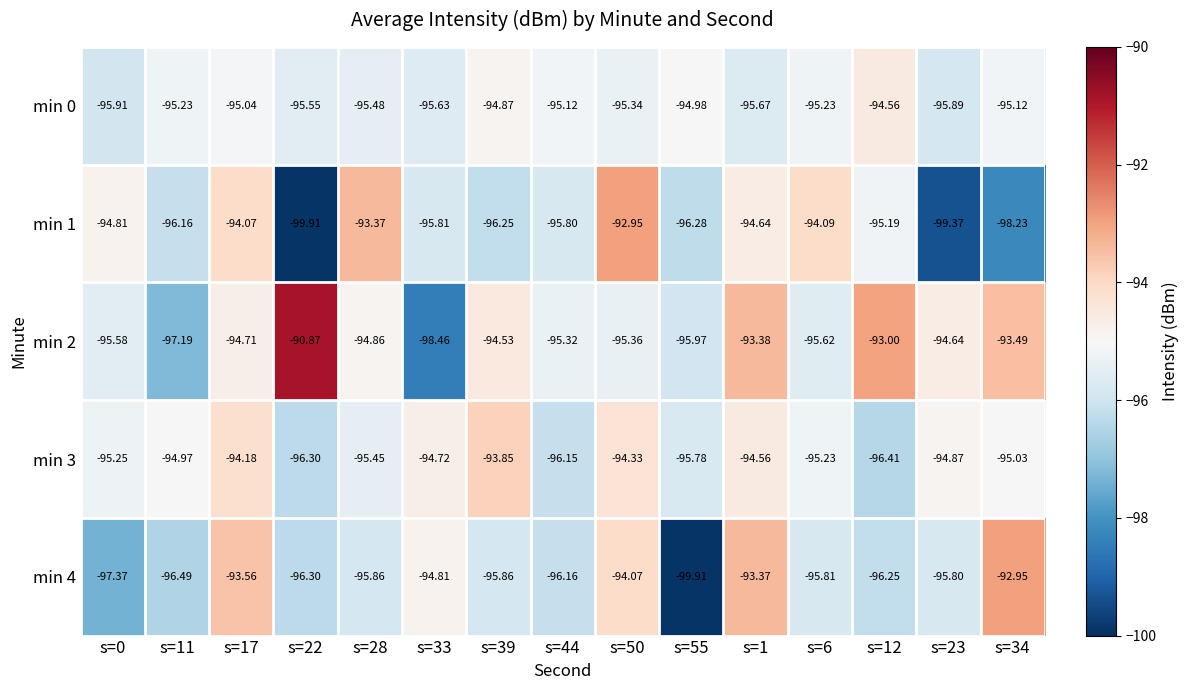

Is the value of min 2 at s=33 greater than the value of min 1 at s=11?

No